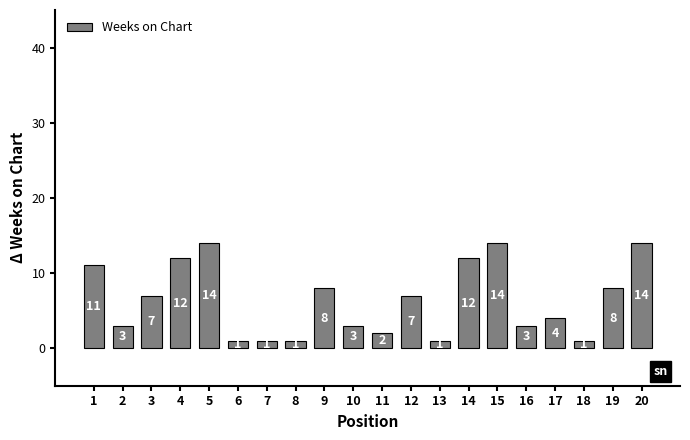

Reading left to right, list all the values displayed in this chart.

1=11	2=3	3=7	4=12	5=14	6=1	7=1	8=1	9=8	10=3	11=2	12=7	13=1	14=12	15=14	16=3	17=4	18=1	19=8	20=14